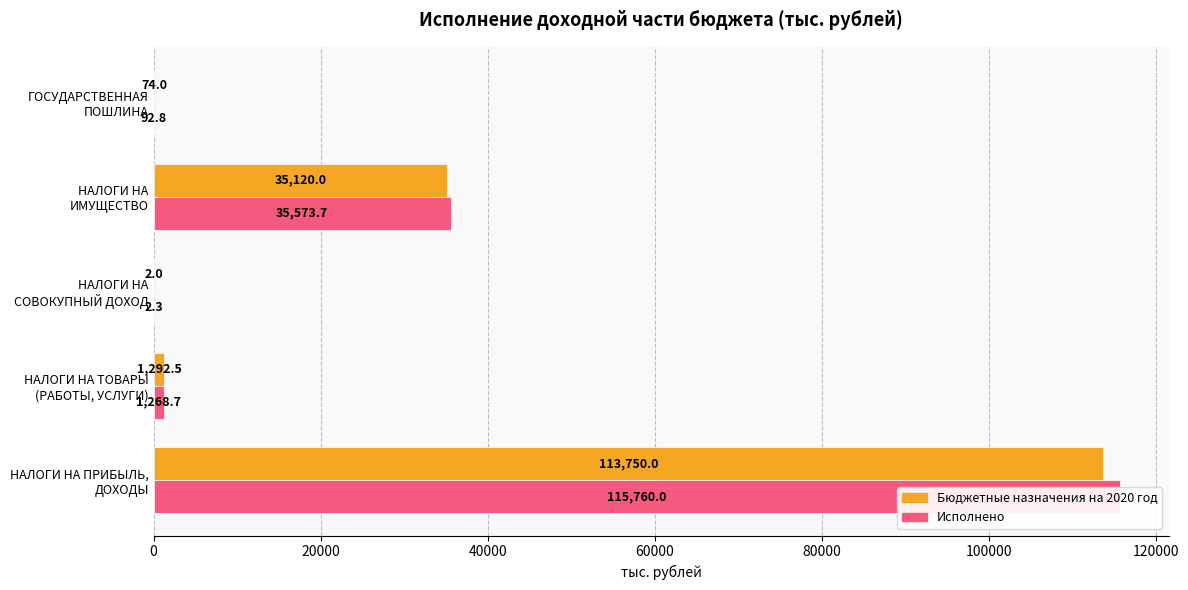

How many data points in Исполнено are less than 1268?

2